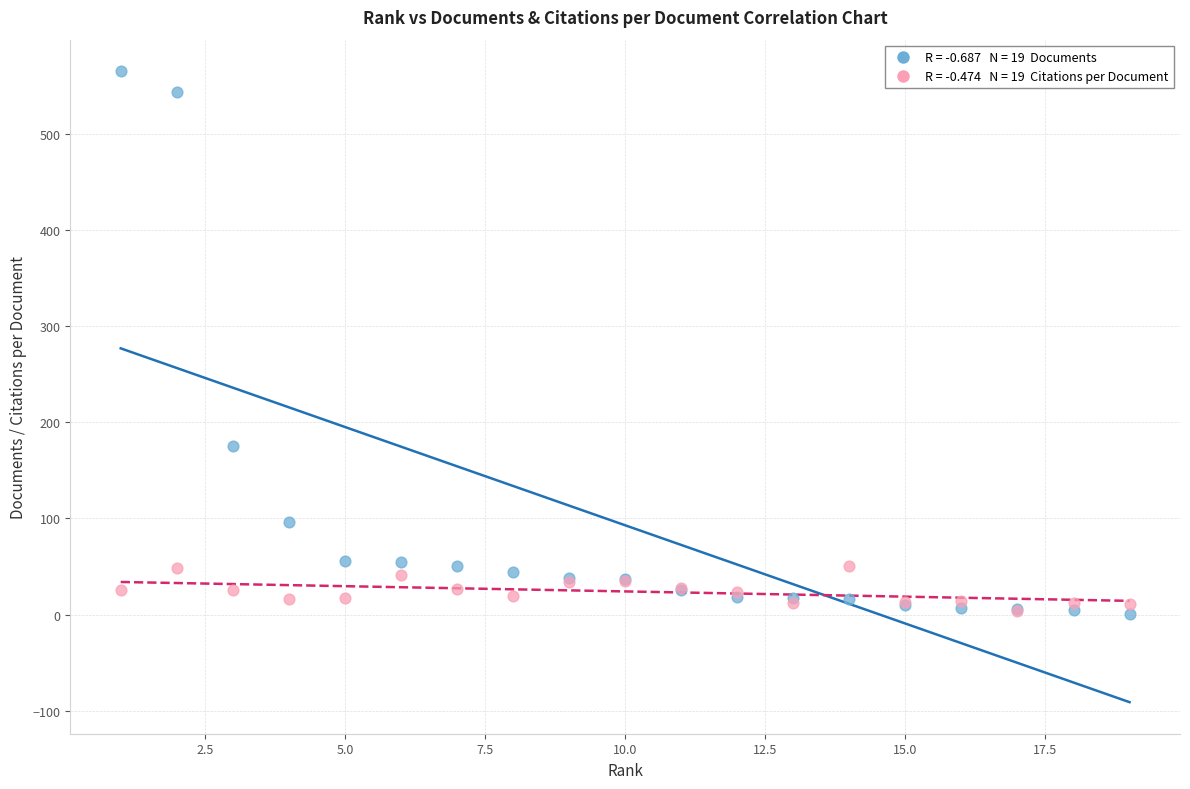

Across all series, what Y value is closest to 283?

175.0